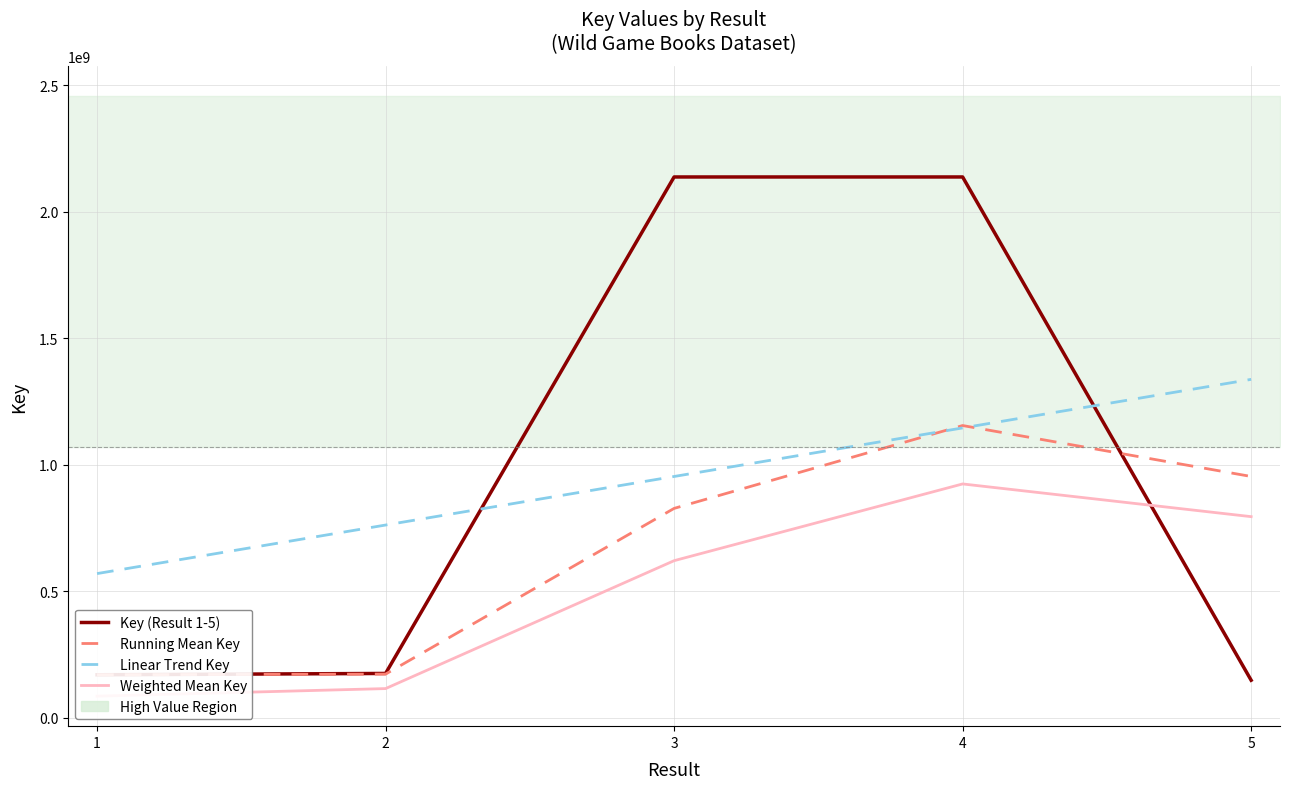

At how many categories does at least one series exceed 2008985805?

2